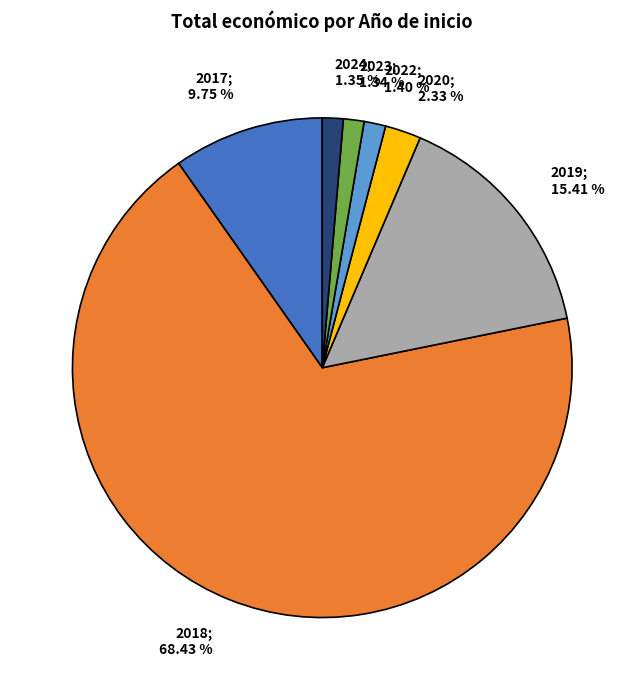

Is there a majority slice in this chart?

Yes